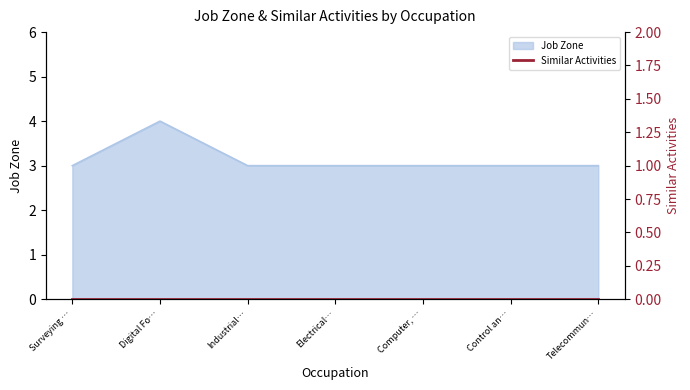

How many values are between 3 and 4?

7